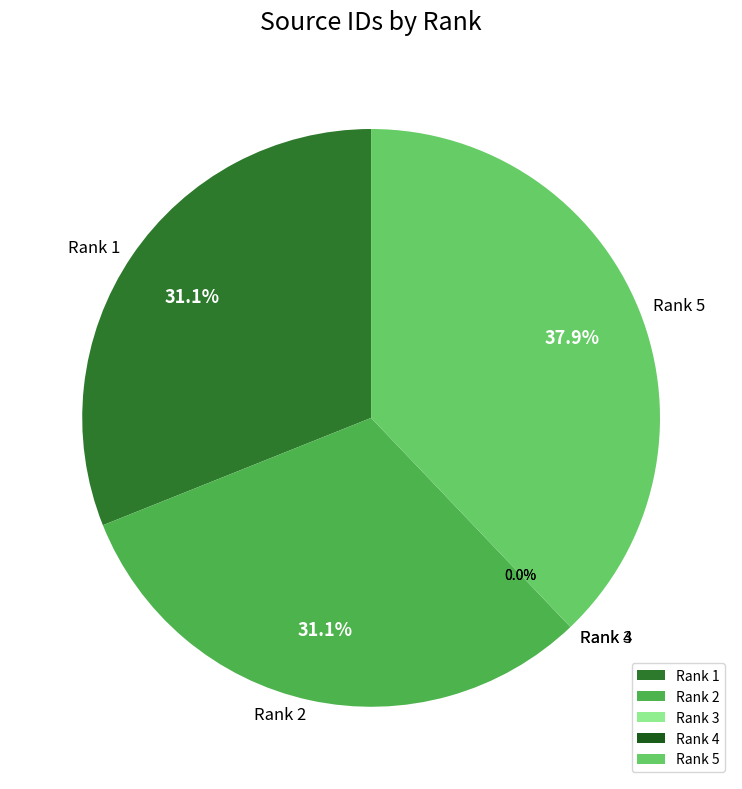

What is the largest slice in the pie chart?

Rank 5